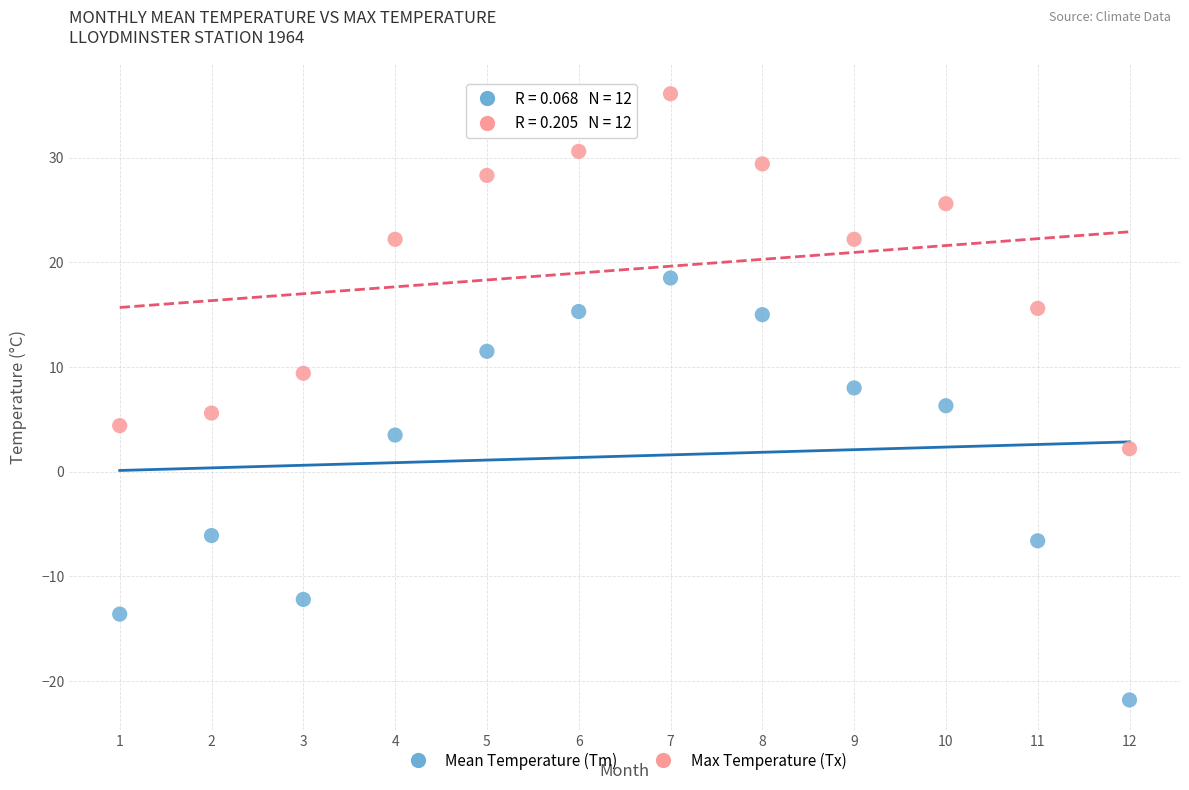

In the Mean Temperature (Tm) series, what Y value is closest to -1?

3.5